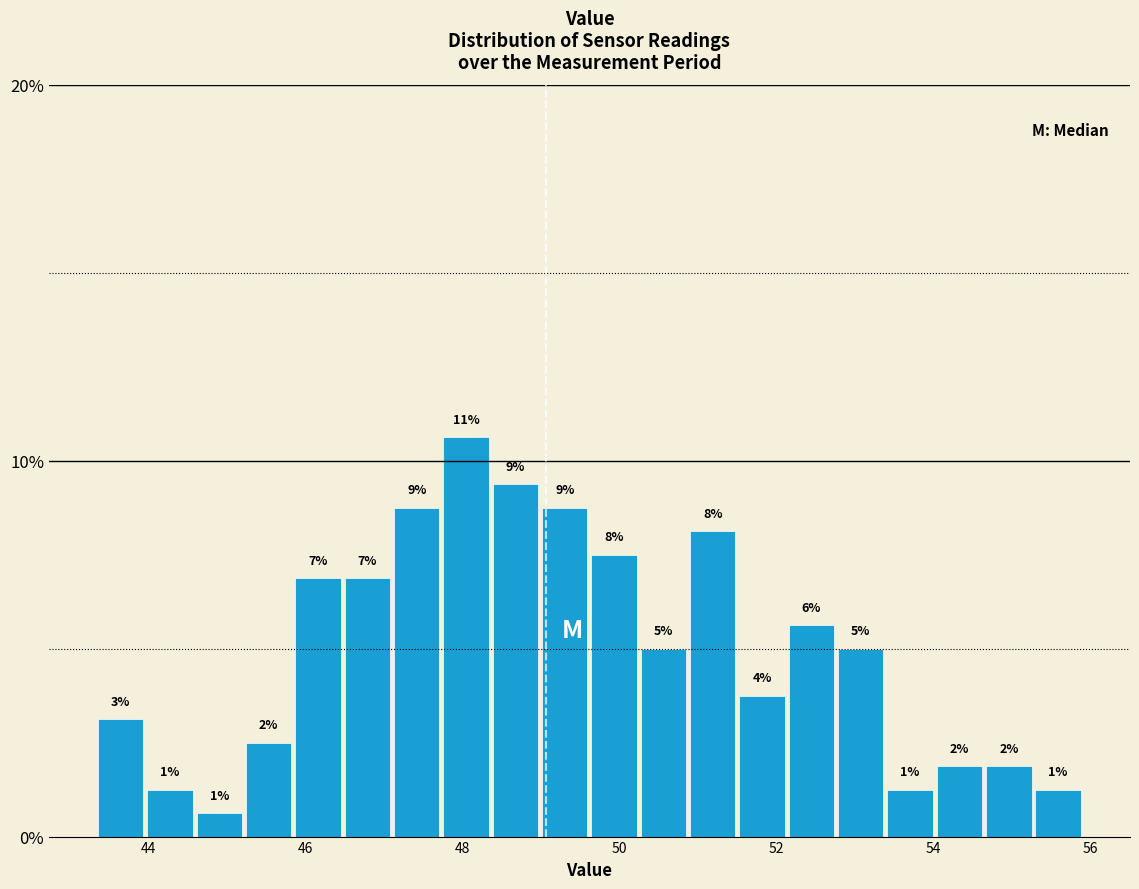

Around what value on the x-axis is the tallest bar? Give the approximate position of its centre, as read against the axis.

48.0